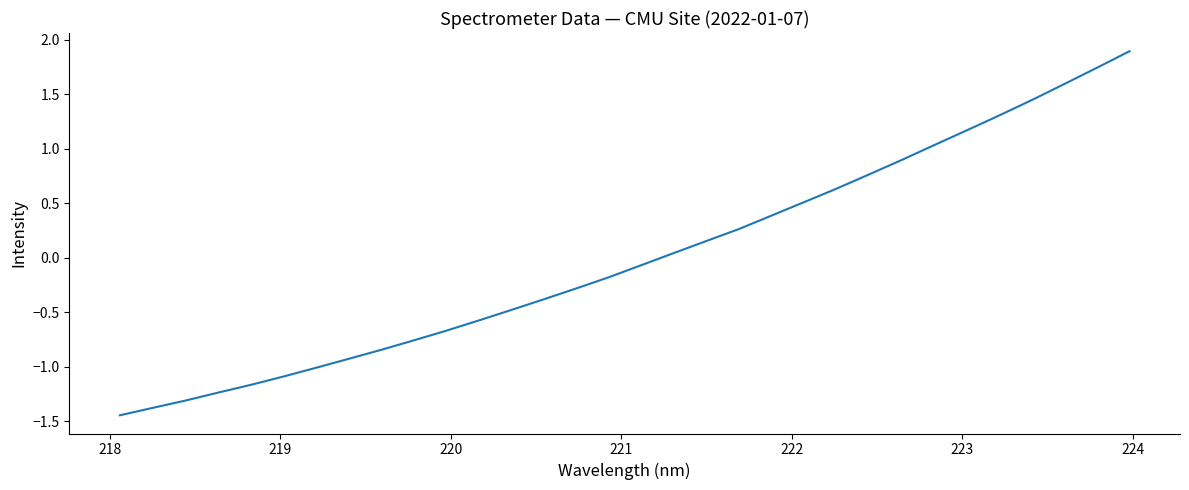

True or false: the data has more than 1 interior local peaks.

False